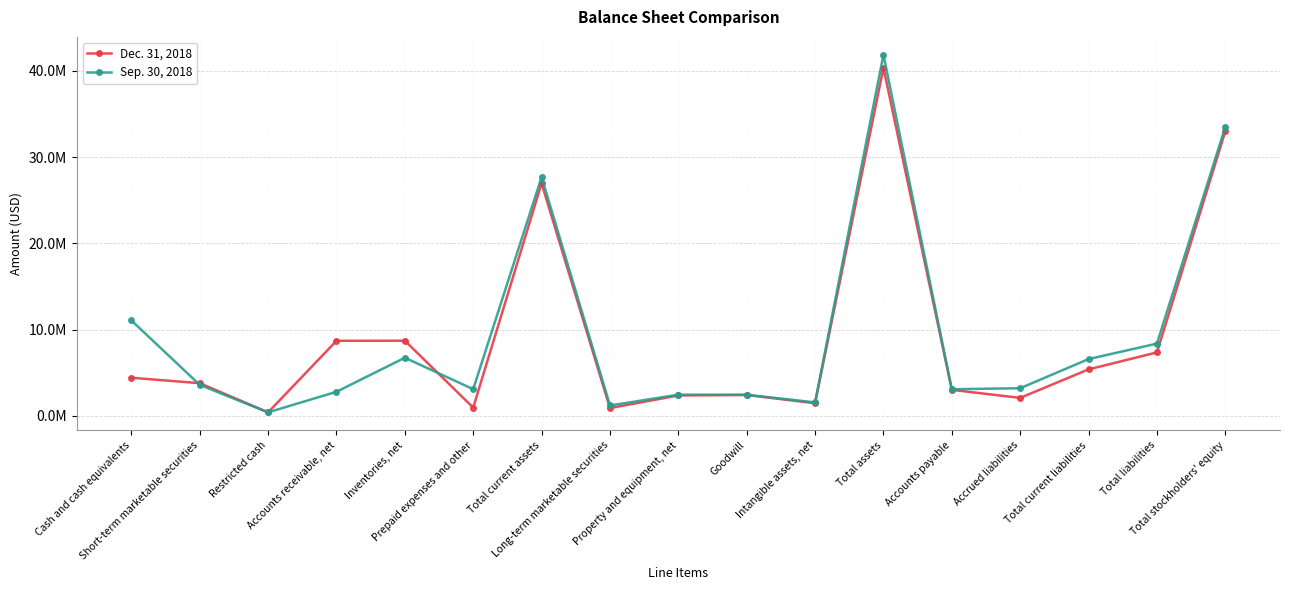

What is the difference between the maximum and second lowest values in the Sep. 30, 2018 series?

40660256